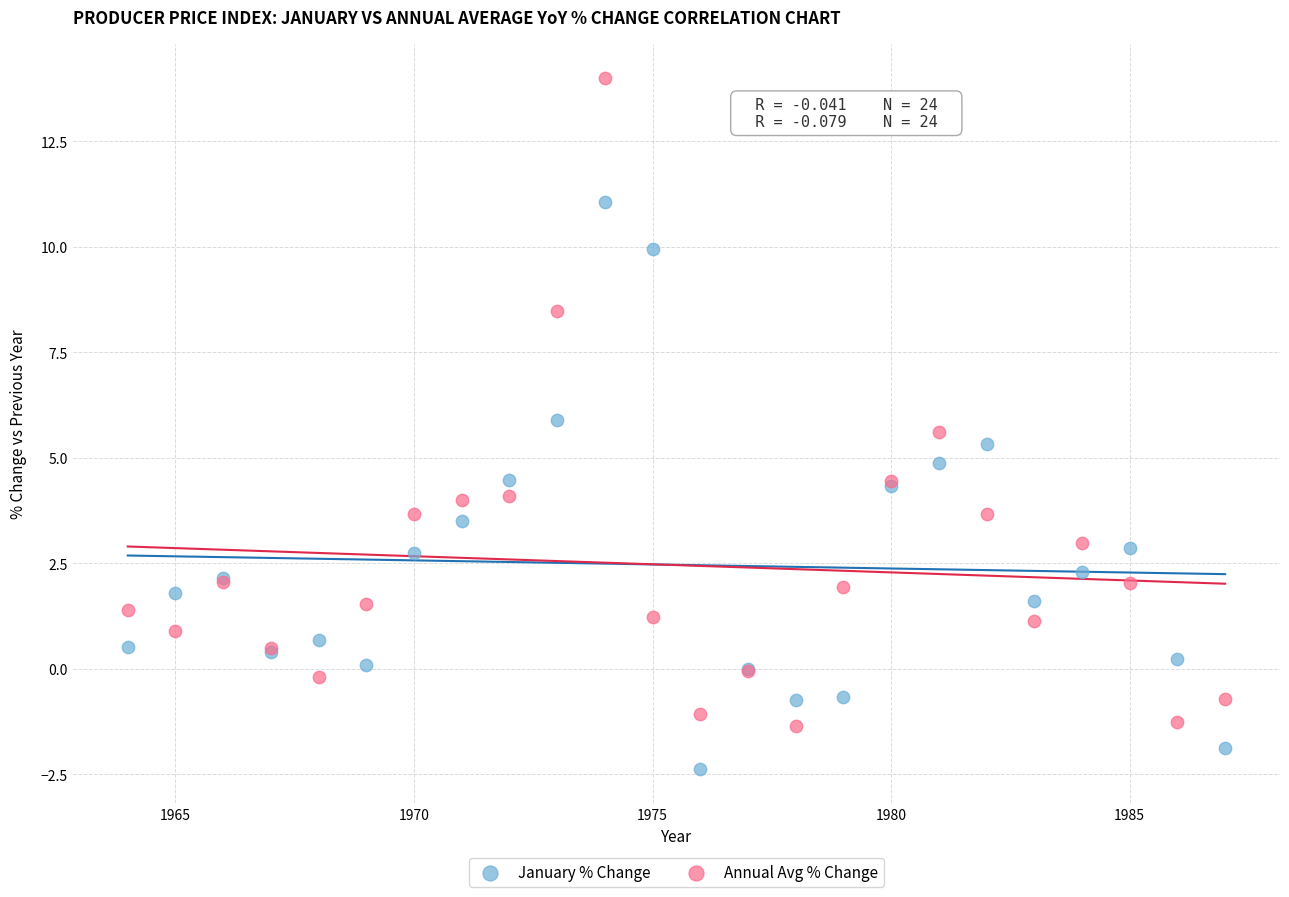

Which series reaches the maximum Y coordinate?

Annual Avg % Change